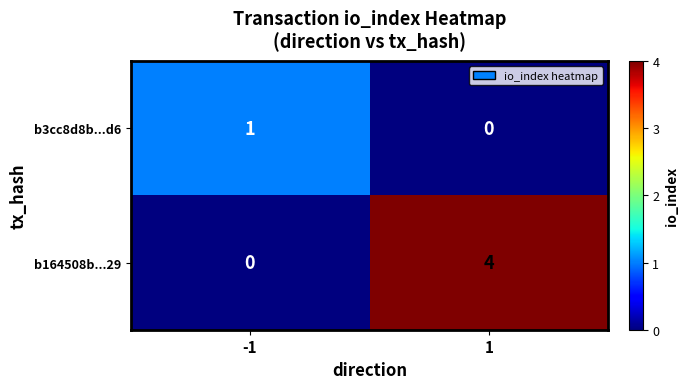

What is the spread (max minus min) of values at -1?

1